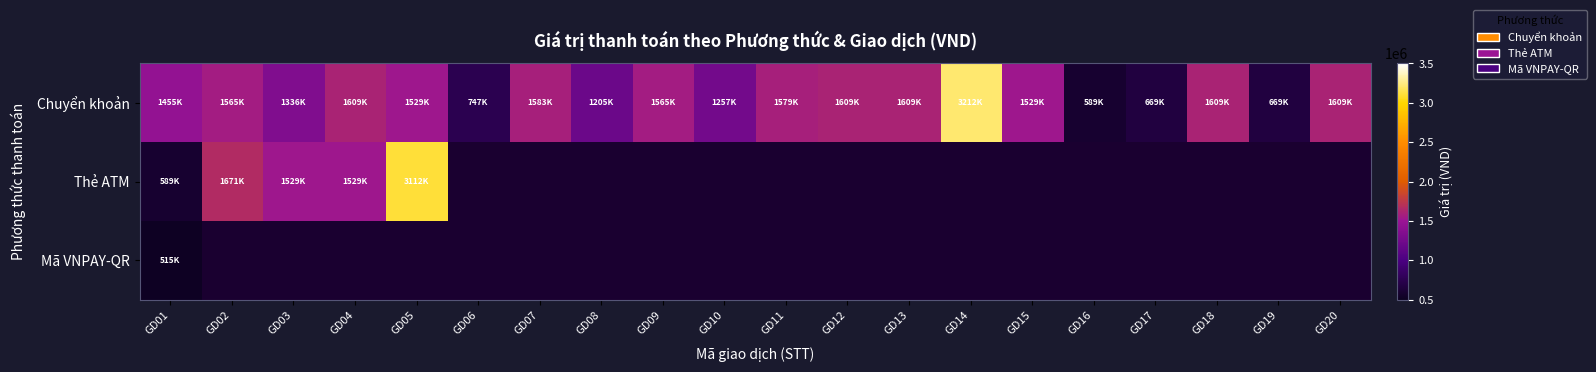

Is it true that Chuyển khoản equals 2146397.0 at GD08?

False